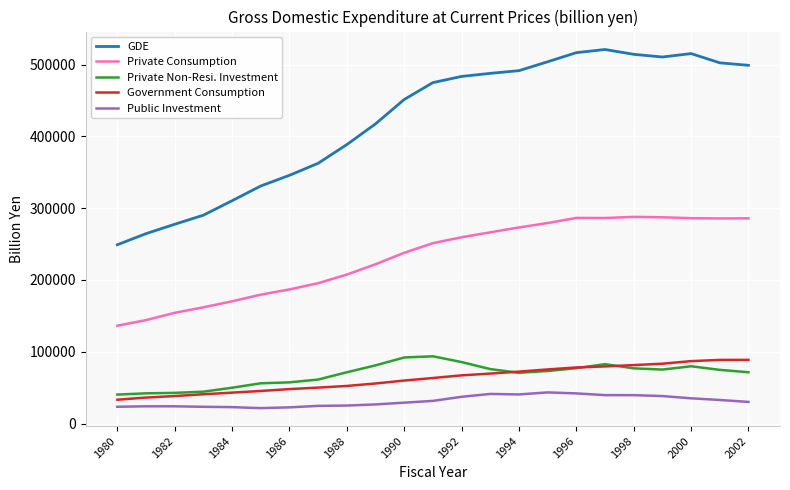

What is the greatest value displayed?

521153.2